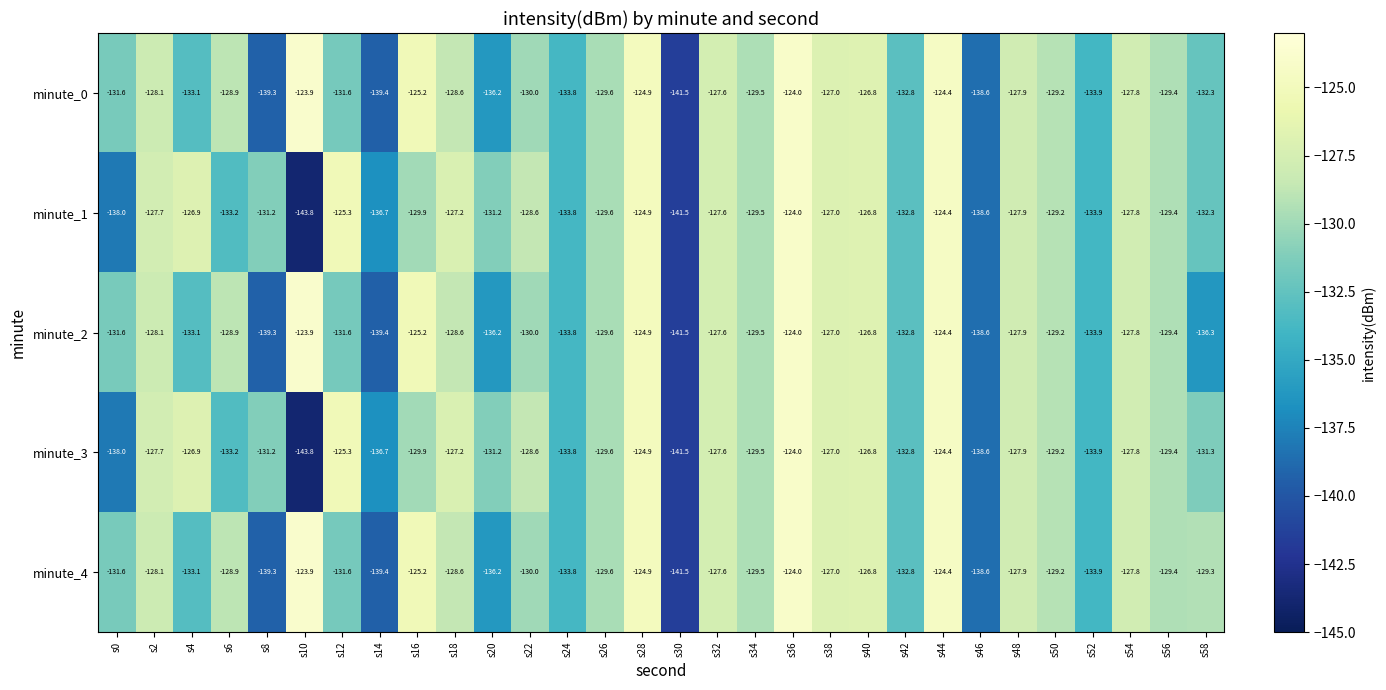

The minute_1 series shows -186.9 at s18. True or false?

False